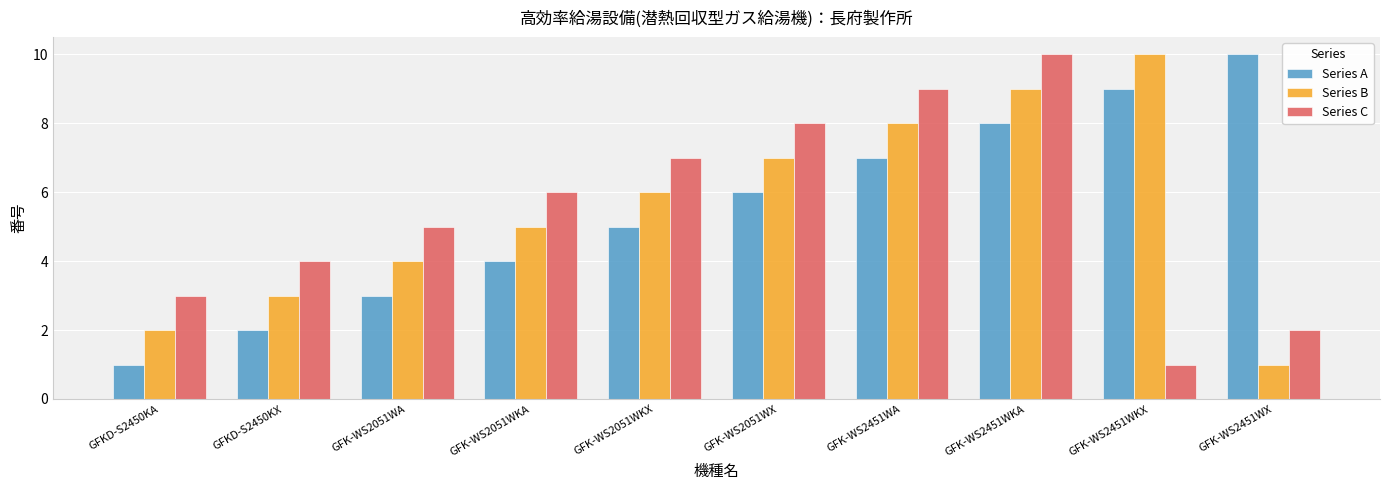

Read the Series A value at GFK-WS2051WA.

3